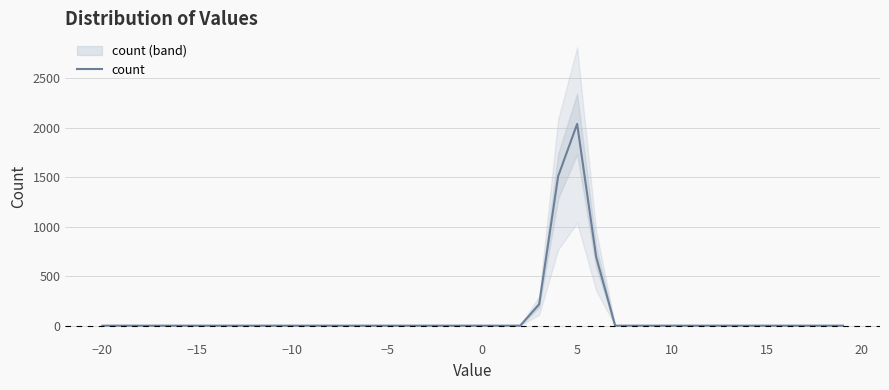

What is the maximum value for count?

2040